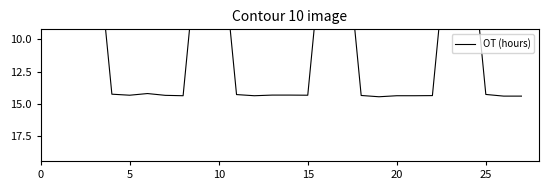

Reading left to right, transcribe all the data shown in this chart.

0.0	0.0	0.0	14.3	14.3	14.2	14.3	14.4	0.0	0.0	14.3	14.4	14.3	14.3	14.3	0.0	0.0	14.4	14.5	14.4	14.4	14.4	0.0	0.0	14.3	14.4	14.4